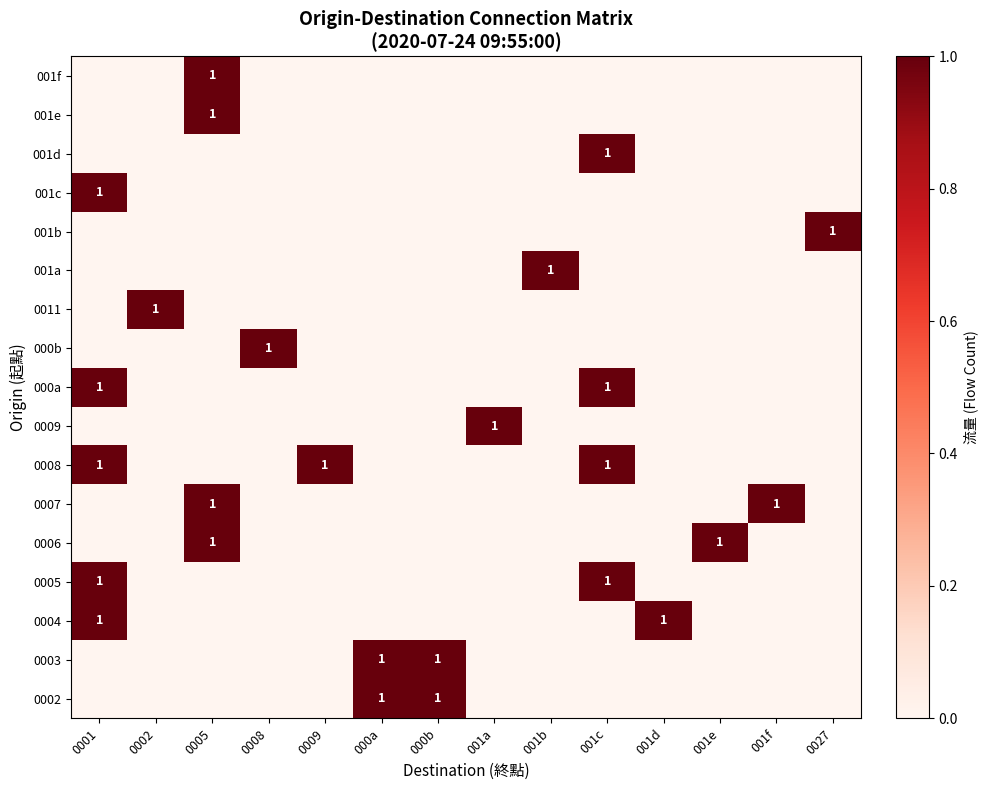

The 0008 series shows 1 at 0001. True or false?

True